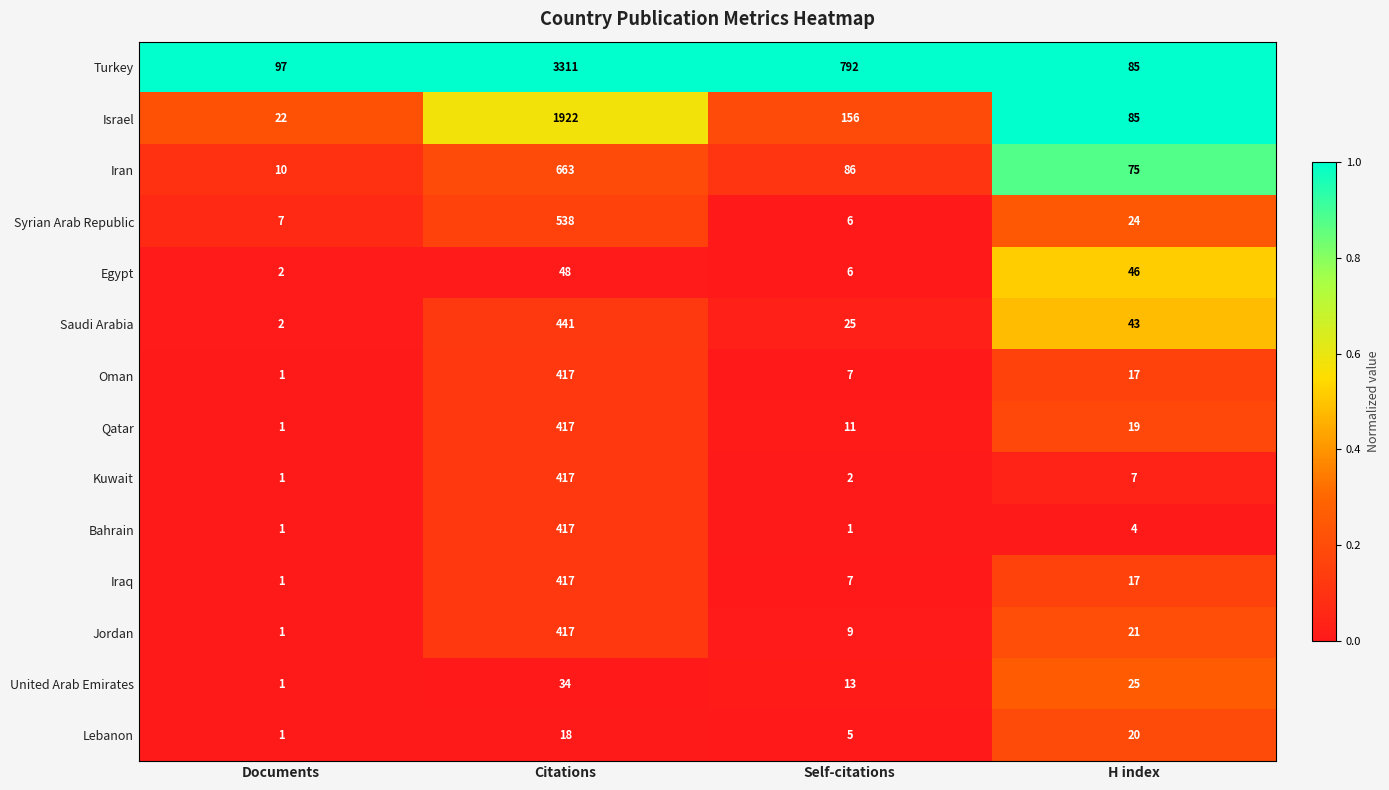

The value of Syrian Arab Republic at Self-citations is 2. True or false?

False